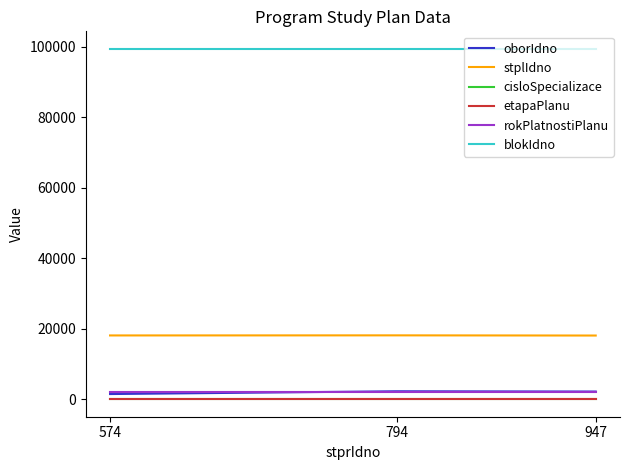

Between 794 and 574, which series saw the biggest shift?

oborIdno